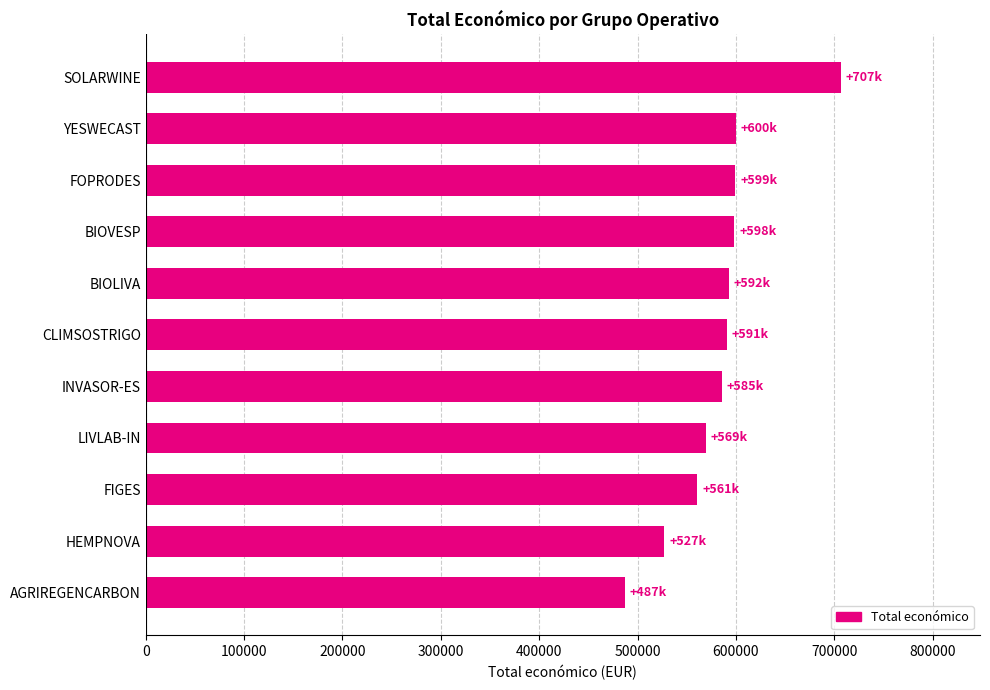

How many values are below 590712?

5